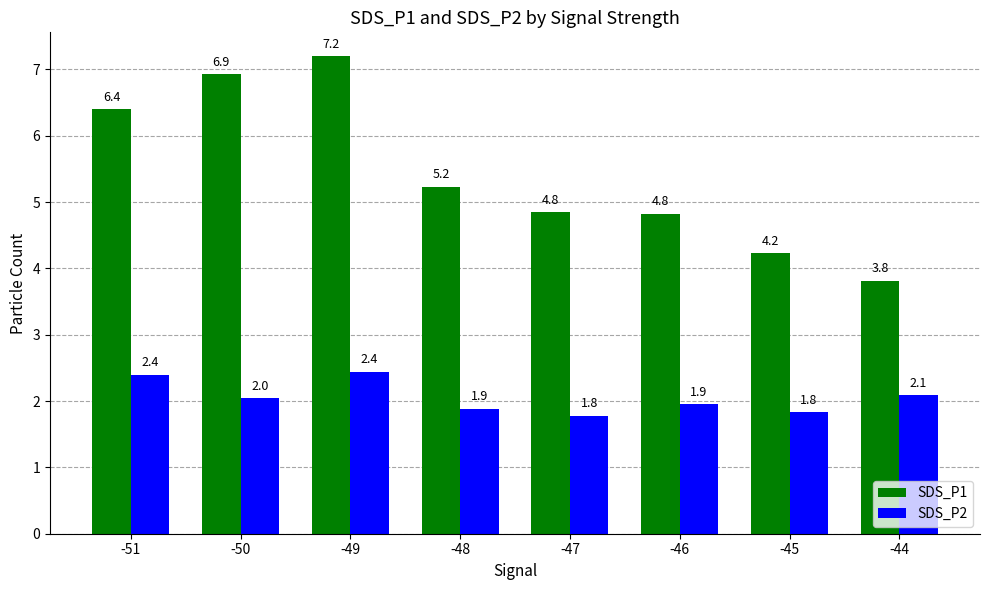

Which category has the highest value in the SDS_P1 series?

-49